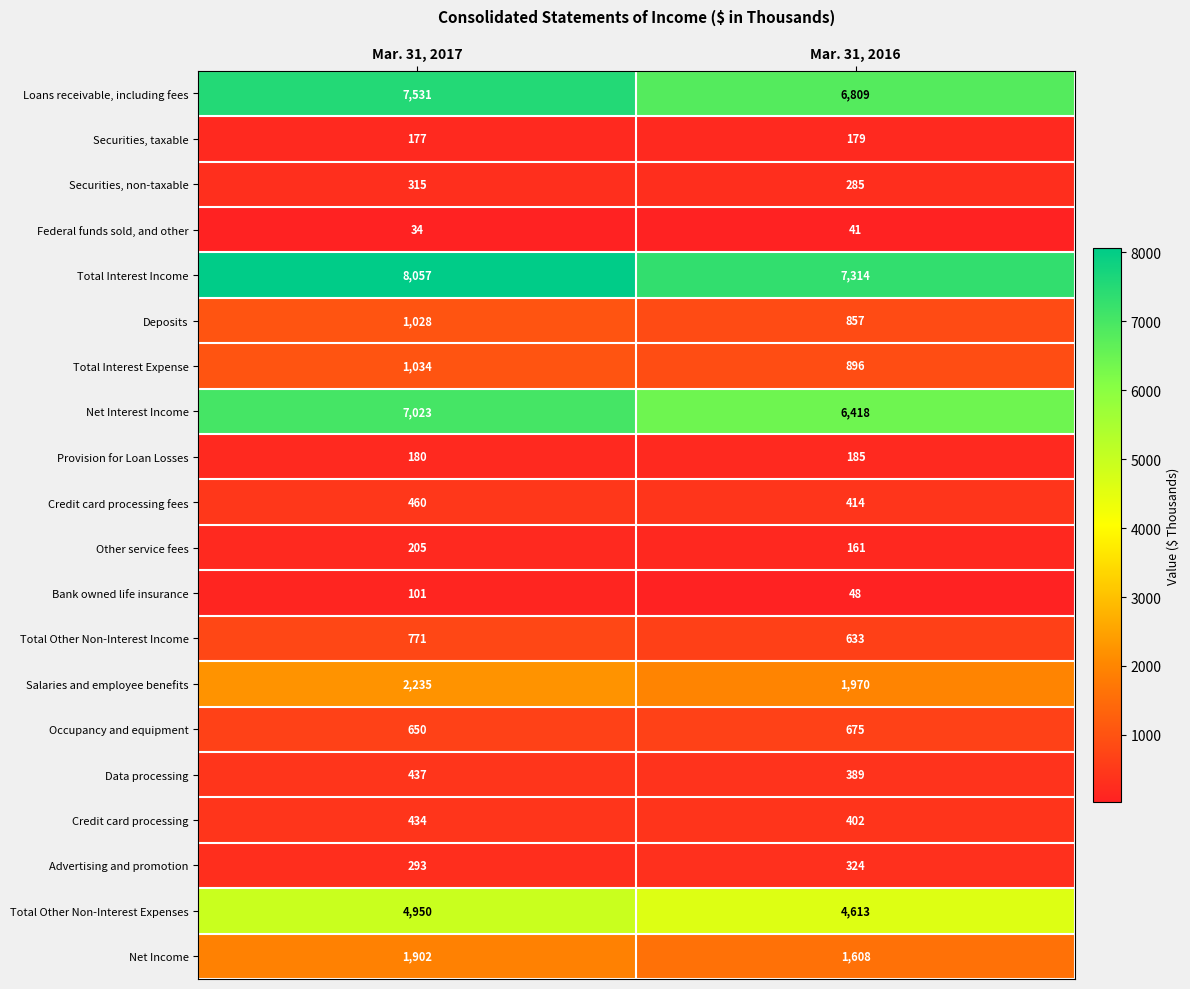

Is it true that Salaries and employee benefits equals 1368 at Mar. 31, 2017?

False